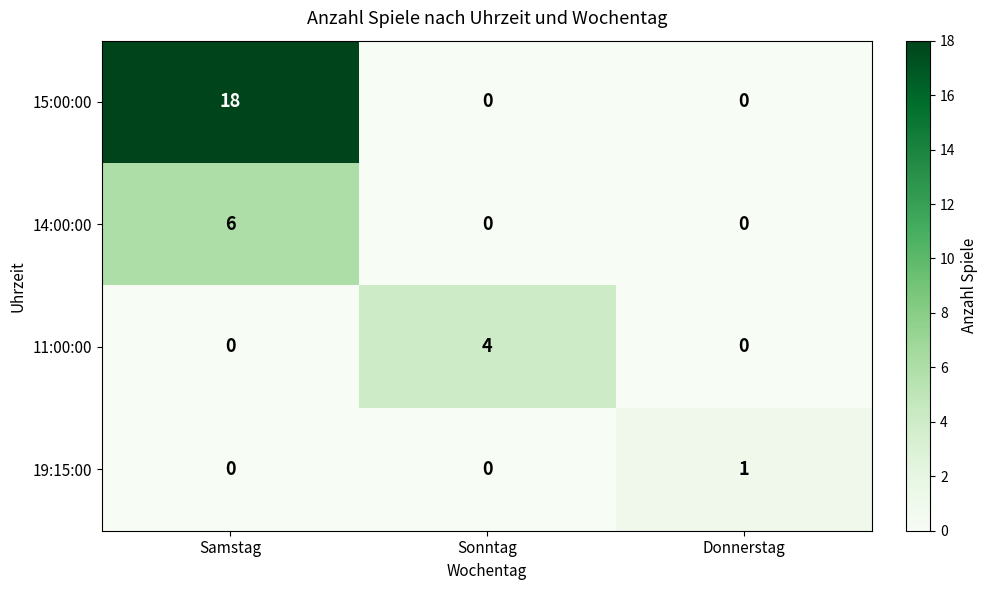

Count the 15:00:00 values in the range 0 to 18.

3